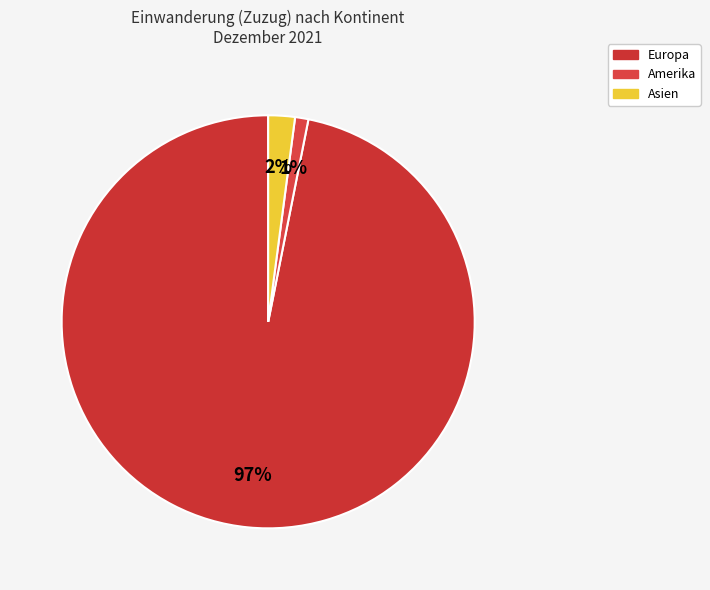

Count the number of slices in the pie.

3